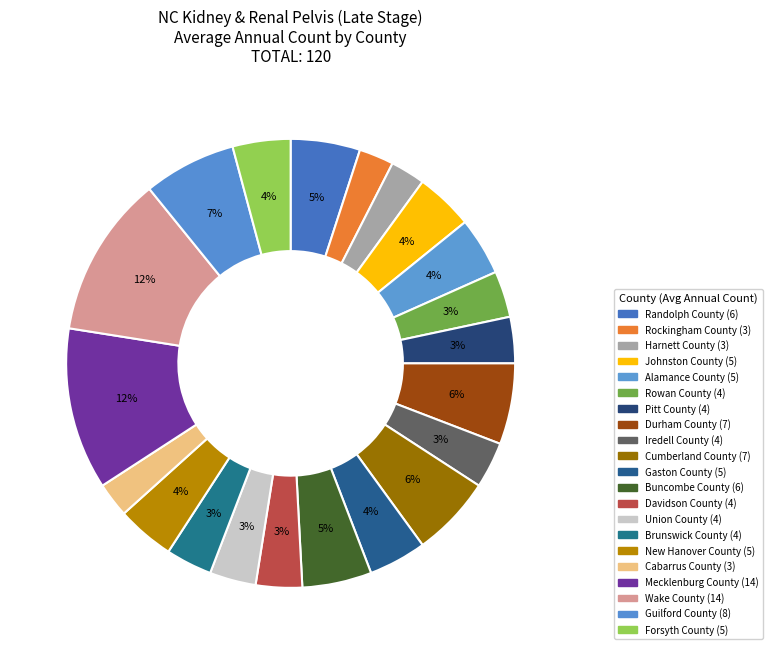

How many slices are in this pie chart?

21